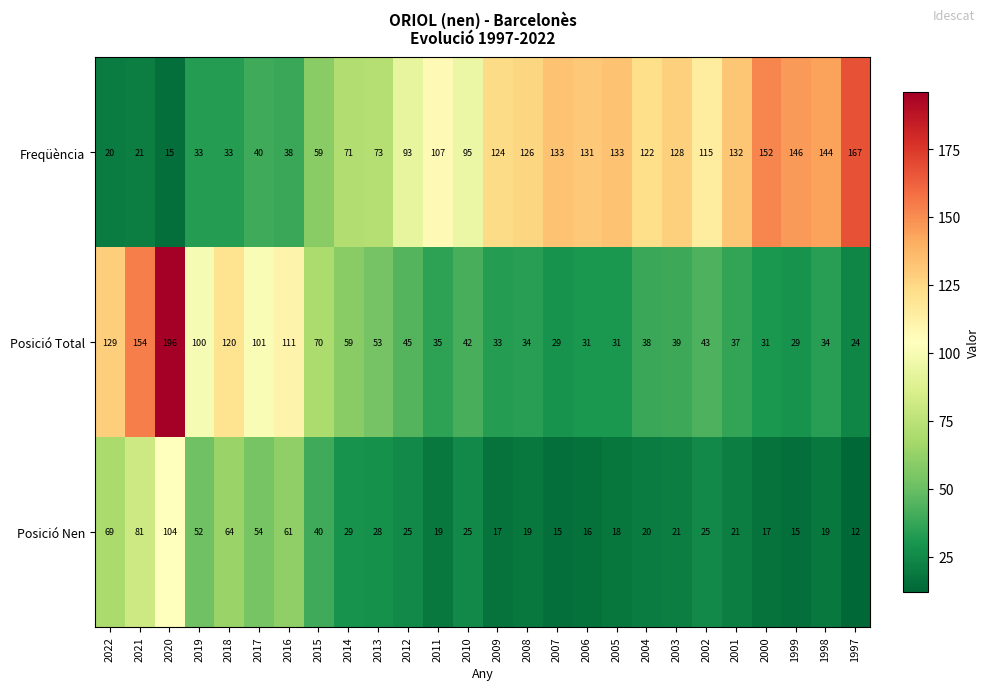

True or false: Posició Nen has a value of 11 at 2000.

False